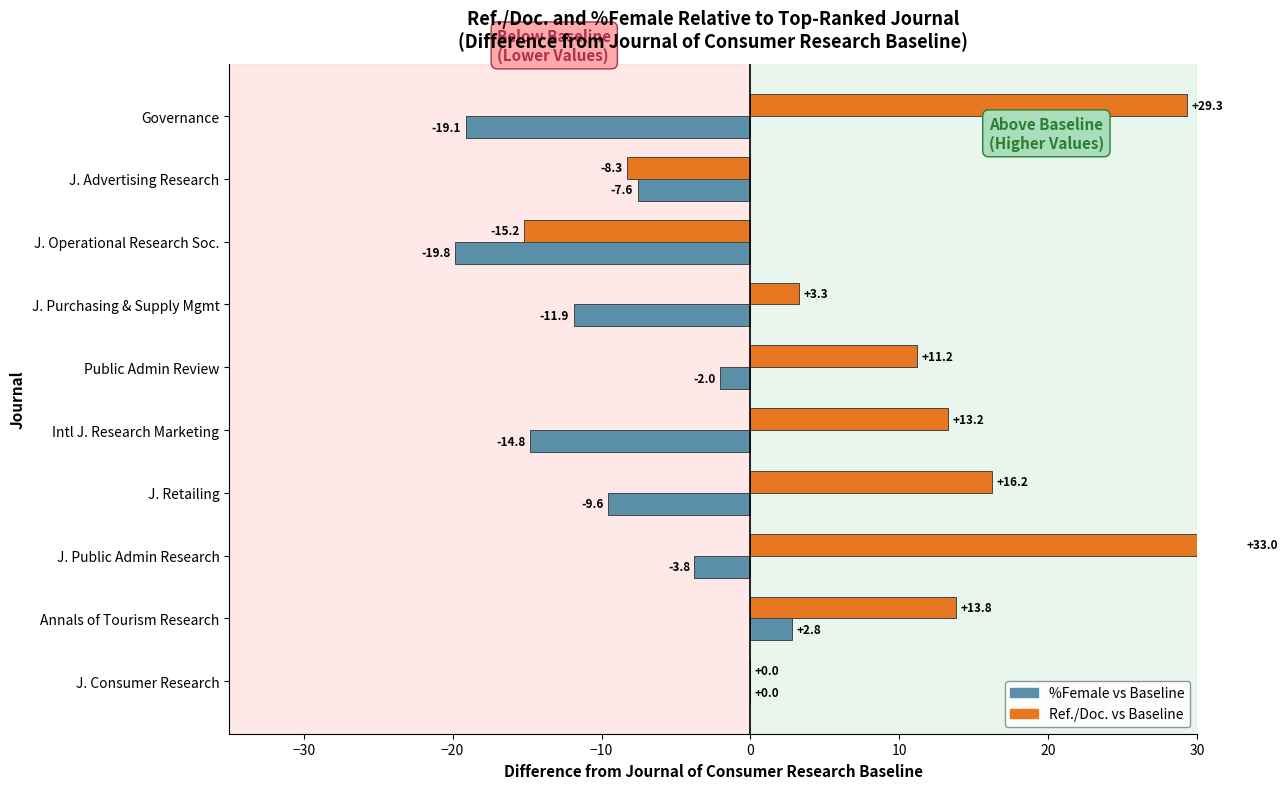

How many values in the %Female vs Baseline series are below -7?

6